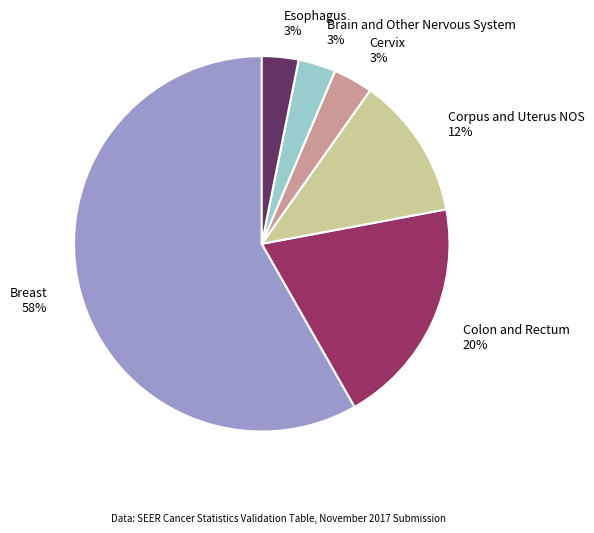

Which has a higher value, Corpus and Uterus NOS or Colon and Rectum?

Colon and Rectum